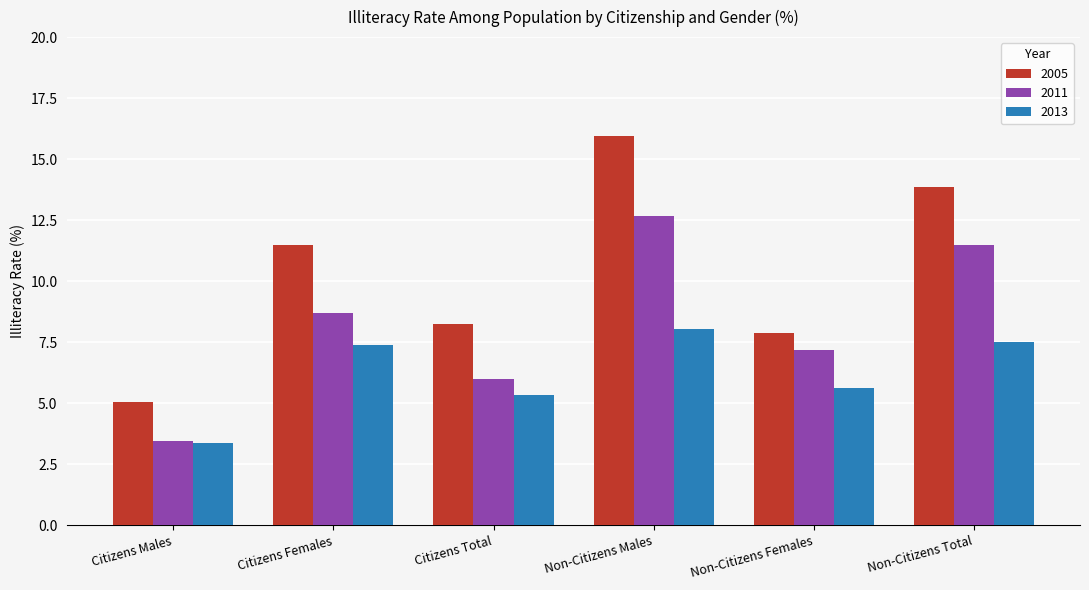

What is the total value across all series at Non-Citizens Males?

36.6